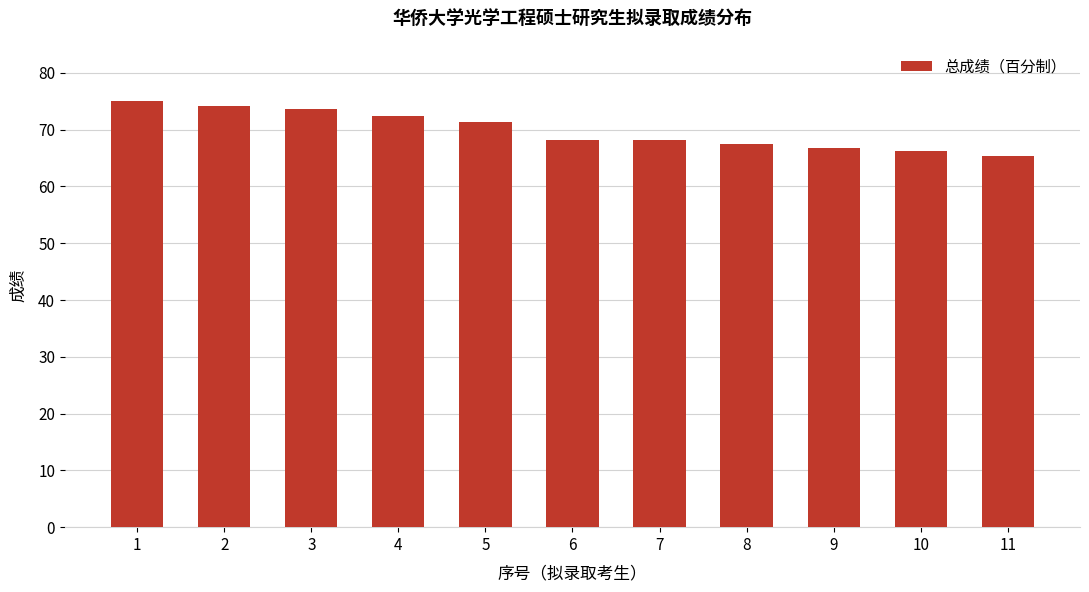

What is the difference between the second highest and second lowest values?

7.9